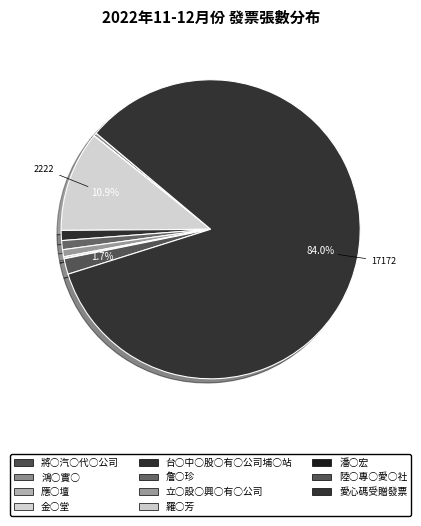

Is the sum of 愛心碼受贈發票 and 鴻○實○ greater than half?

Yes